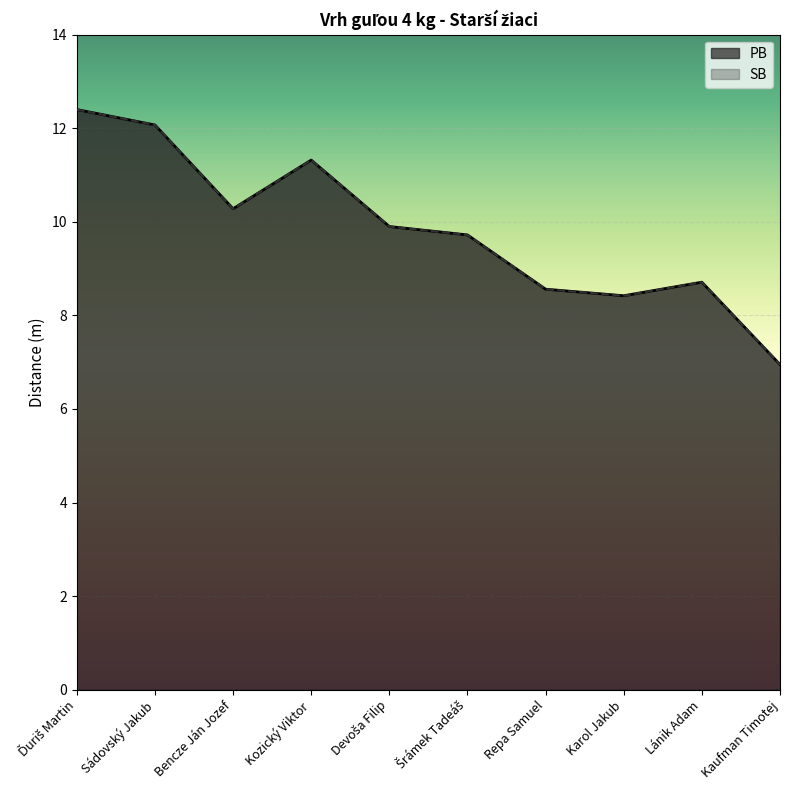

Reading left to right, transcribe all the data shown in this chart.

PB: Ďuriš Martin=12.4	Sádovský Jakub=12.1	Bencze Ján Jozef=10.3	Kozický Viktor=11.3	Devoša Filip=9.9	Šrámek Tadeáš=9.7	Repa Samuel=8.6	Karol Jakub=8.4	Lánik Adam=8.7	Kaufman Timotej=7.0
SB: Ďuriš Martin=12.4	Sádovský Jakub=12.1	Bencze Ján Jozef=10.3	Kozický Viktor=11.3	Devoša Filip=9.9	Šrámek Tadeáš=9.7	Repa Samuel=8.6	Karol Jakub=8.4	Lánik Adam=8.7	Kaufman Timotej=7.0